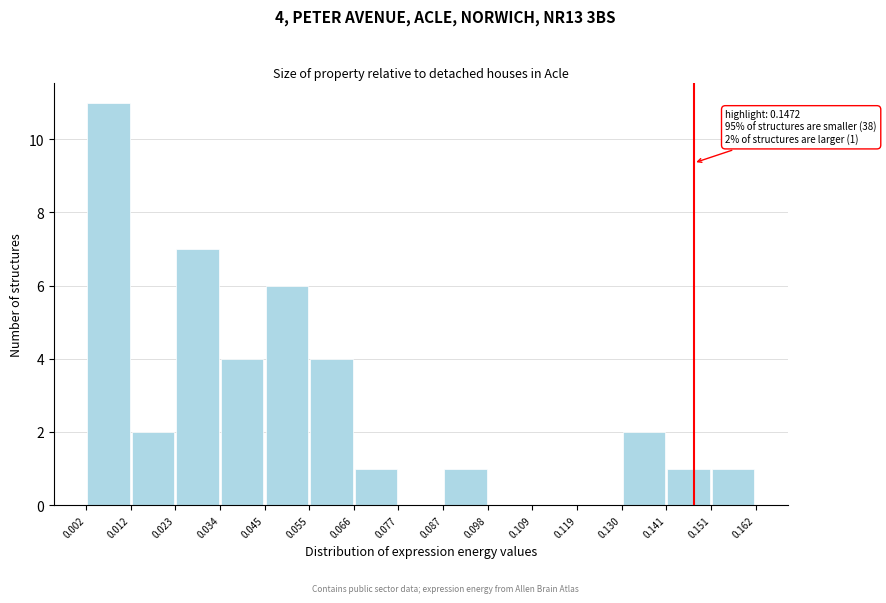

Which range on the x-axis has the tallest bar?

0.002 to 0.012